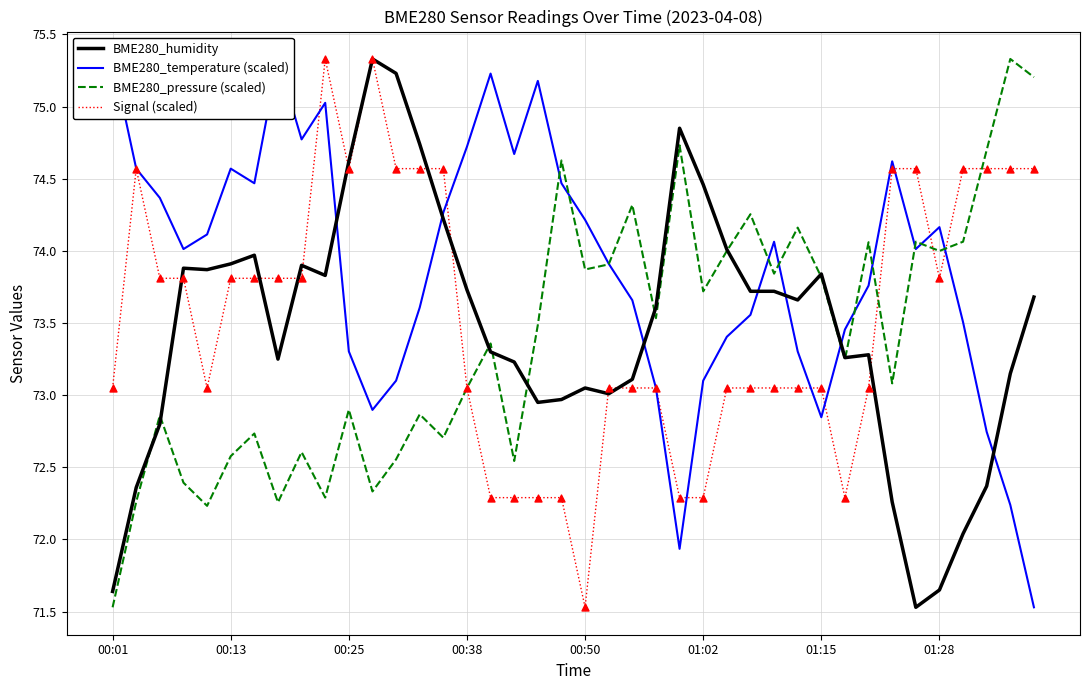

Which series has the widest spread of Y values?

BME280_humidity